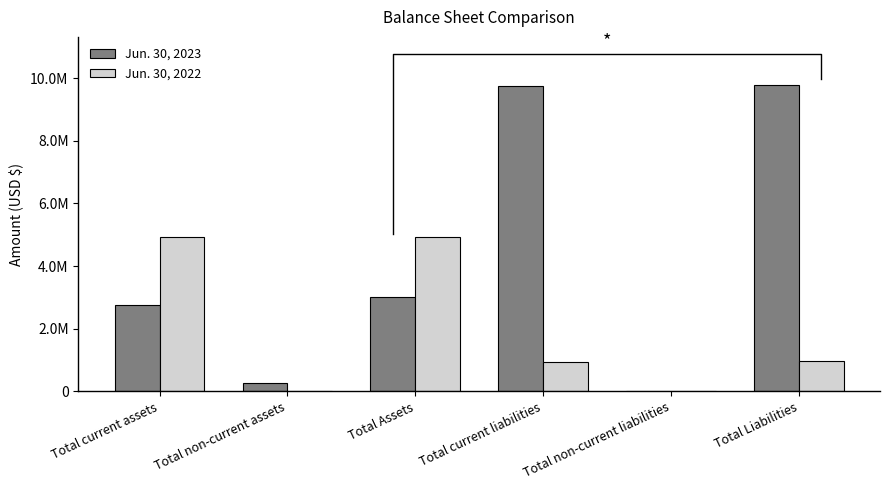

True or false: Jun. 30, 2022 has a value of 512634 at Total Liabilities.

False